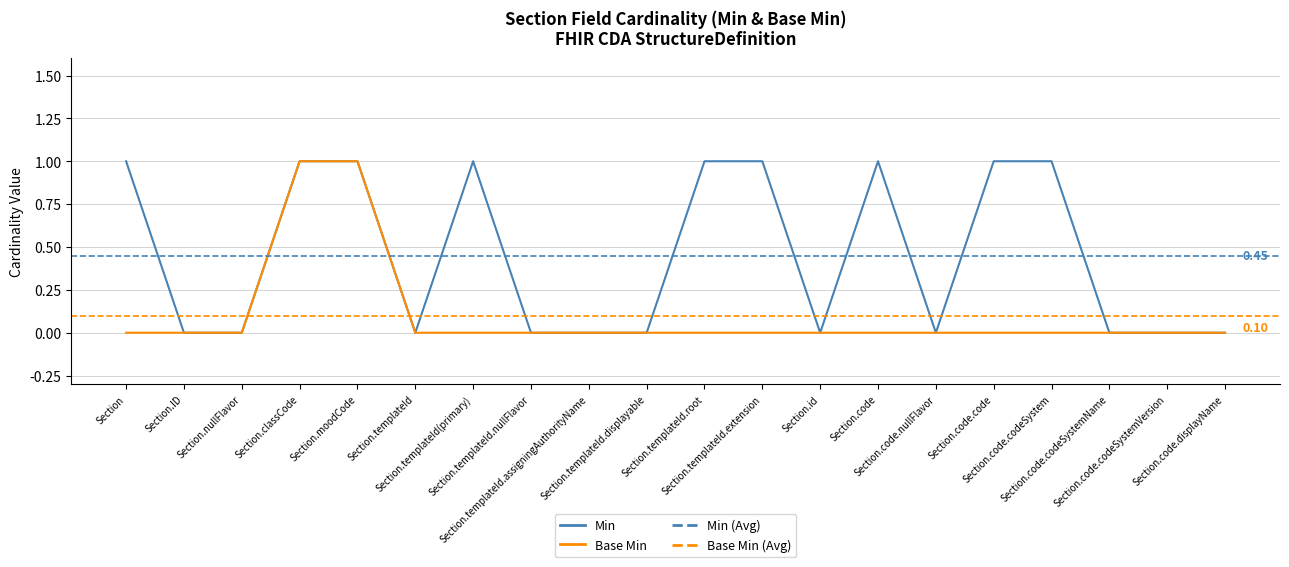

True or false: Min and Base Min intersect in this chart.

False